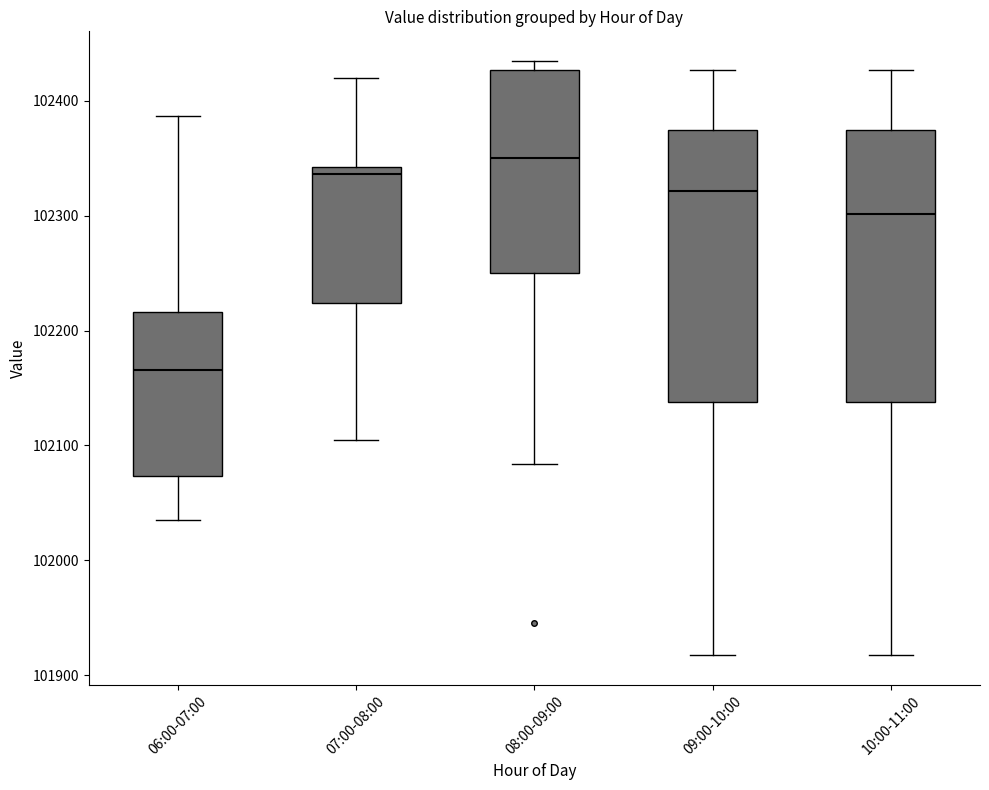

Reading left to right, read every box against the y-axis: the position of its median line, the range the box covers, and the ends of its whiskers. The values are not printed on the chart, so give them approximately, as read against the axis.

06:00-07:00: median 102170, box 102070 to 102220, whiskers 102030 to 102390
07:00-08:00: median 102340 (just below the box's upper edge), box 102220 to 102340, whiskers 102100 to 102420
08:00-09:00: median 102350, box 102250 to 102430, whiskers 102080 to 102430 (just above the box's upper edge)
09:00-10:00: median 102320, box 102140 to 102370, whiskers 101920 to 102430
10:00-11:00: median 102300, box 102140 to 102370, whiskers 101920 to 102430